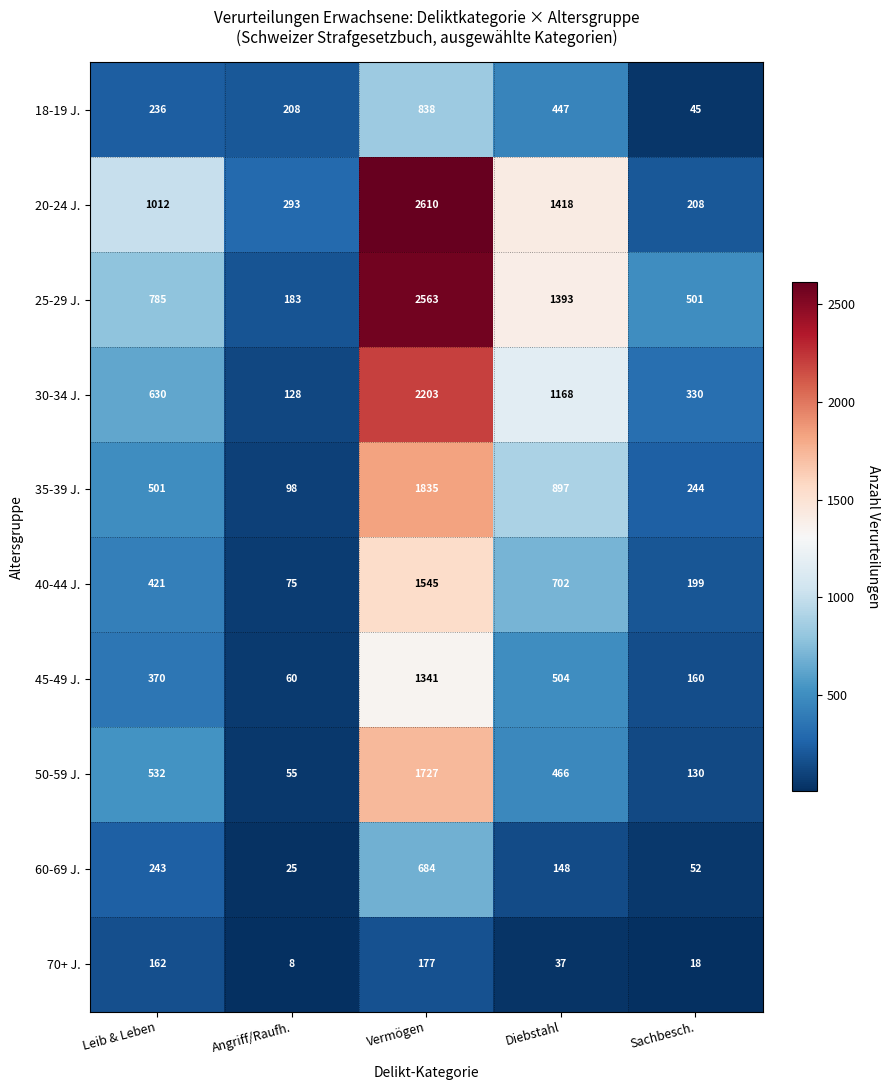

The value of 25-29 J. at Angriff/Raufh. is 49. True or false?

False